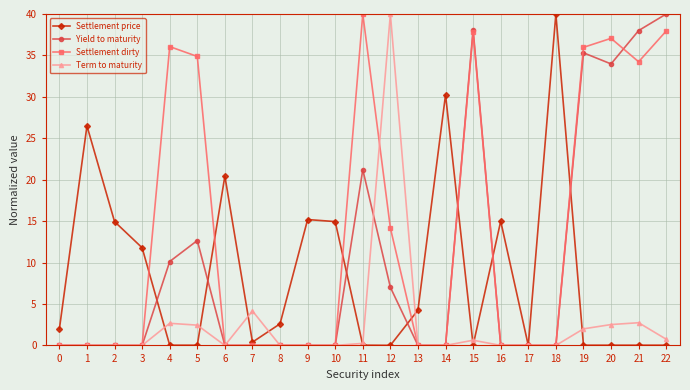

True or false: Settlement price has more than 1 interior local peaks.

True